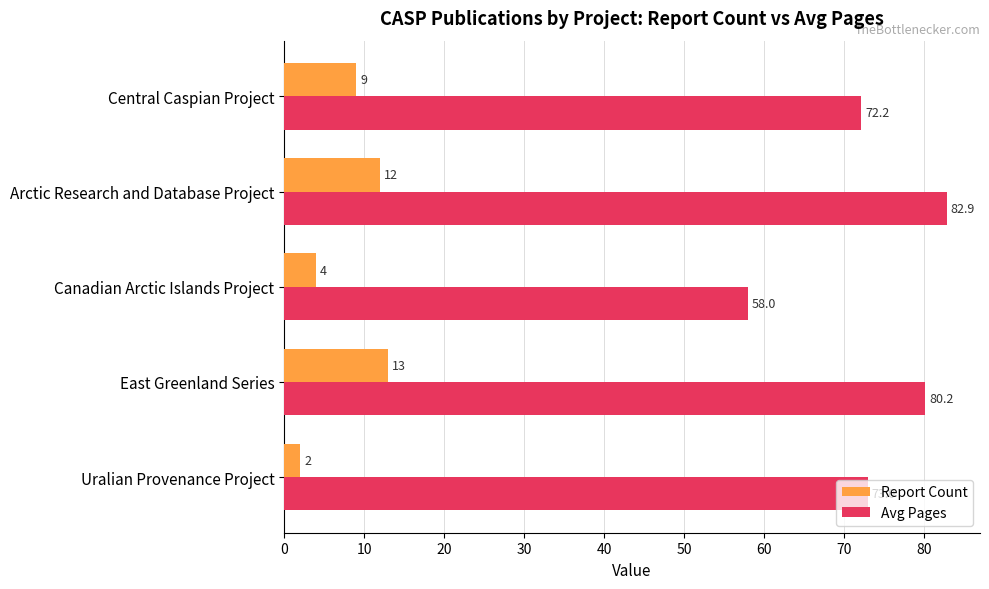

At which category is the sum across all series the highest?

Arctic Research and Database Project